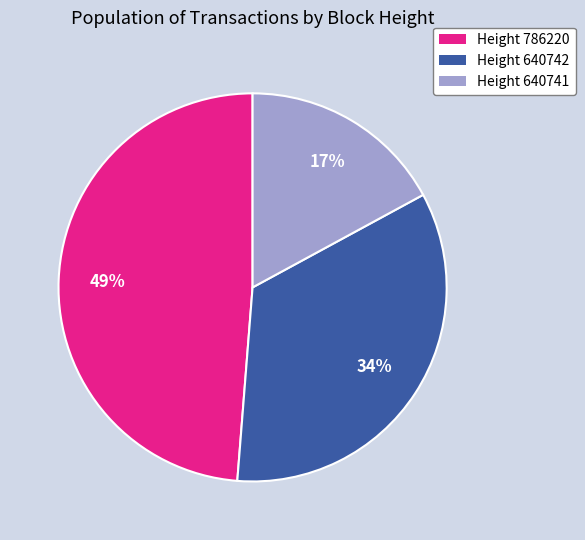

Count the number of slices in the pie.

3